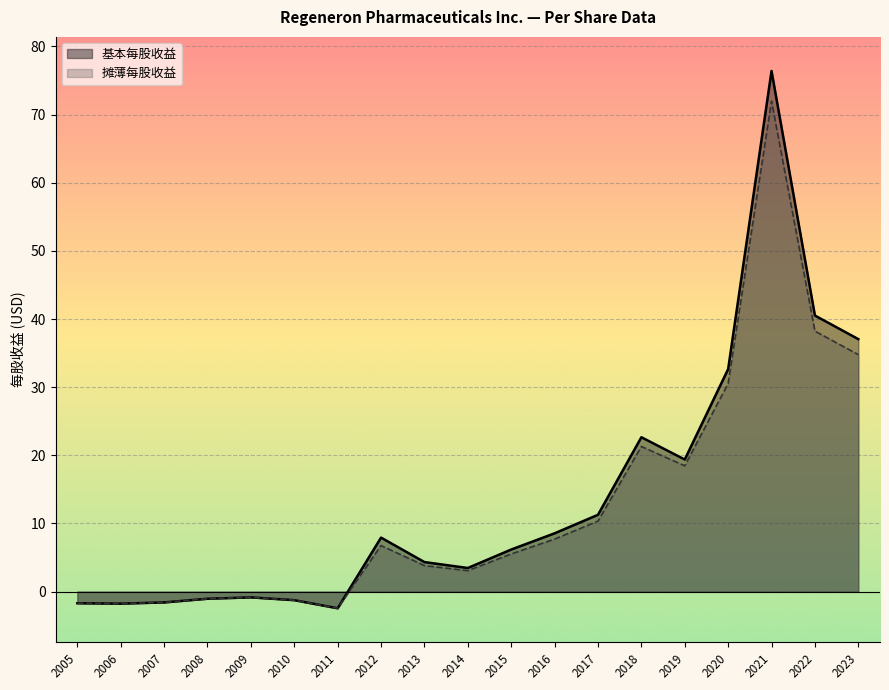

What is the average value of the 摊薄每股收益 series?

12.7